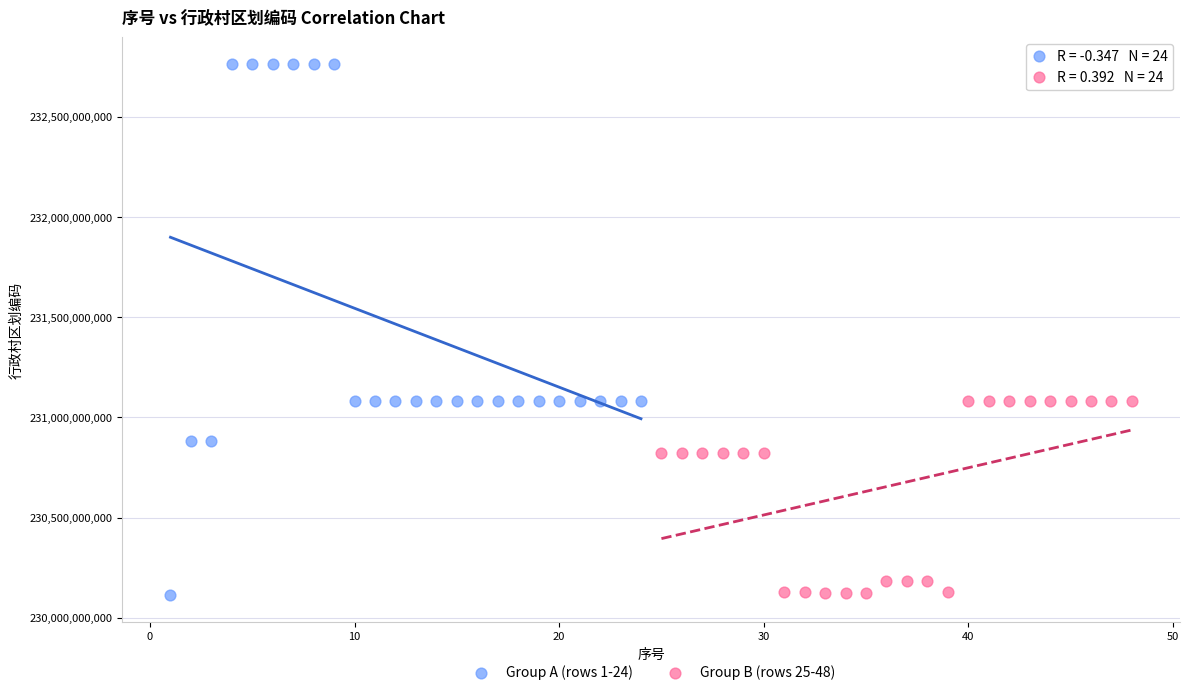

Which series has the widest spread of Y values?

Group A (rows 1-24)